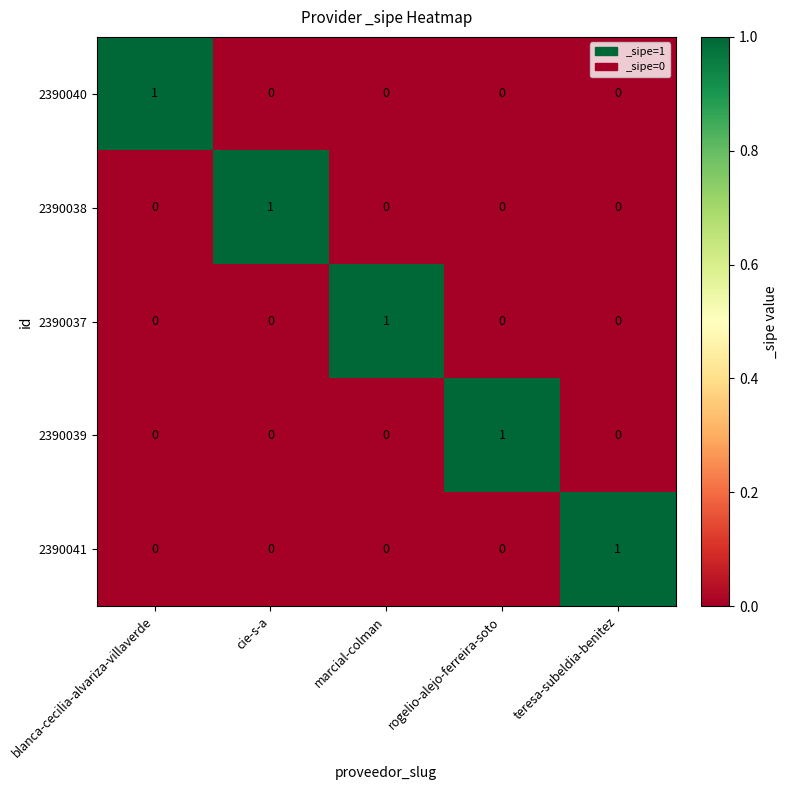

How many 2390040 values are between 0 and 1?

5